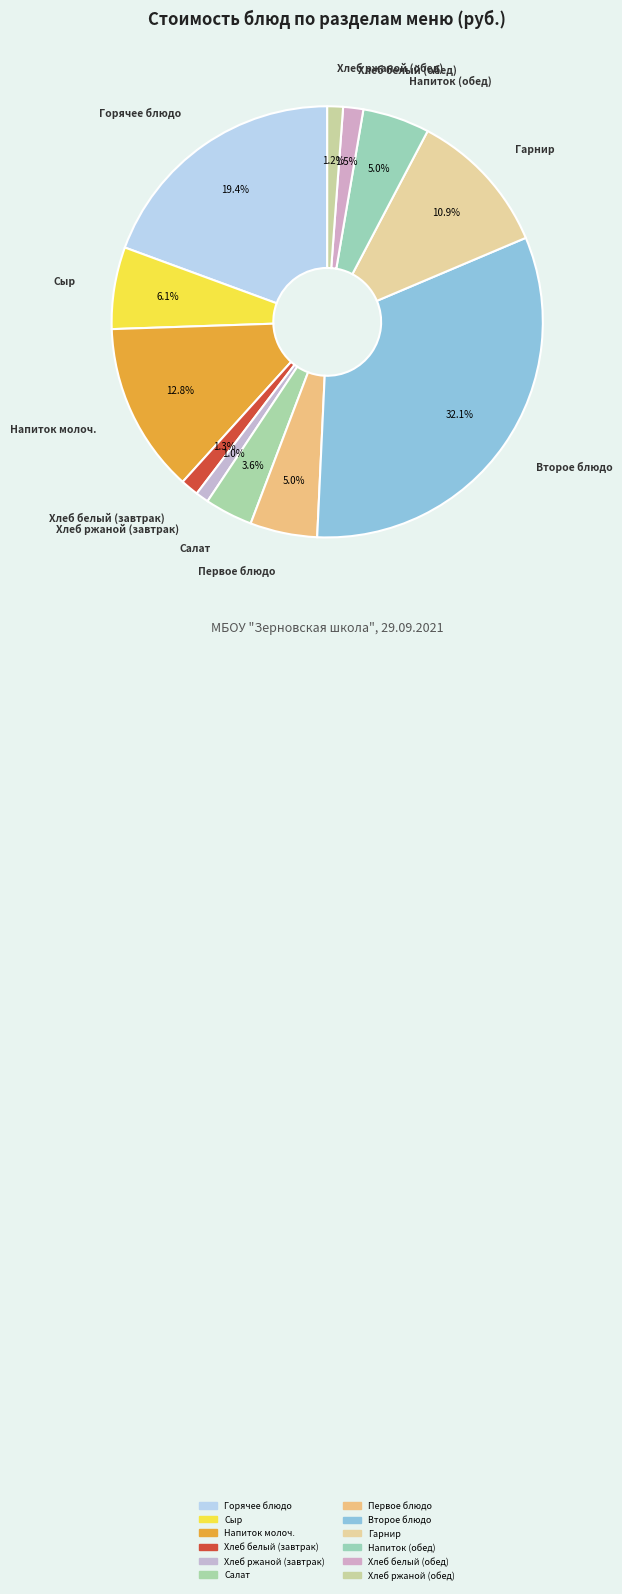

Is there any slice that represents more than half of the pie?

No